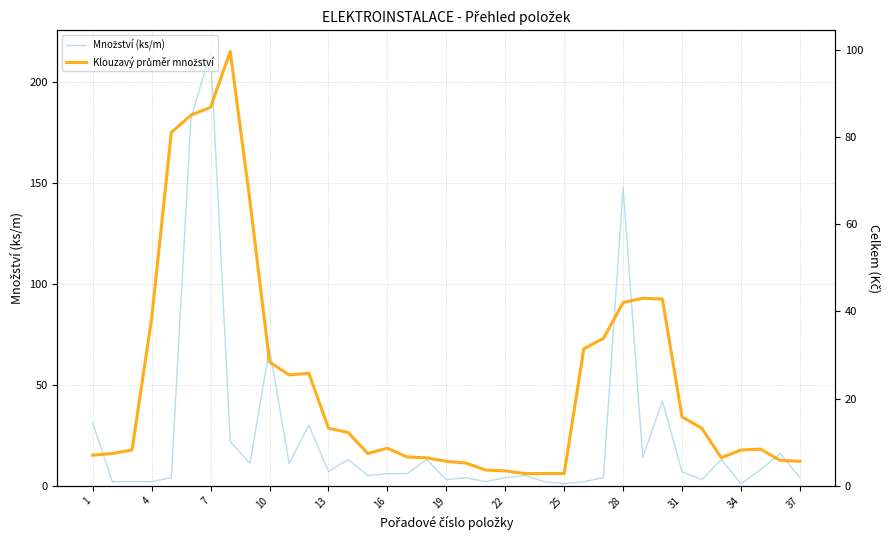

Reading left to right, transcribe all the data shown in this chart.

Množství (ks/m): 31.0	2.0	2.0	2.0	4.0	182.0	215.0	22.0	11.0	68.0	11.0	30.0	7.0	13.0	5.0	6.0	6.0	13.0	3.0	4.0	2.0	4.0	5.0	2.0	1.0	2.0	4.0	148.0	14.0	42.0	7.0	3.0	13.0	1.0	8.0	16.0	4.0
Klouzavý průměr množství: 7.0	7.4	8.2	38.4	81.0	85.0	86.8	99.6	65.4	28.4	25.4	25.8	13.2	12.2	7.4	8.6	6.6	6.4	5.6	5.2	3.6	3.4	2.8	2.8	2.8	31.4	33.8	42.0	43.0	42.8	15.8	13.2	6.4	8.2	8.4	5.8	5.6